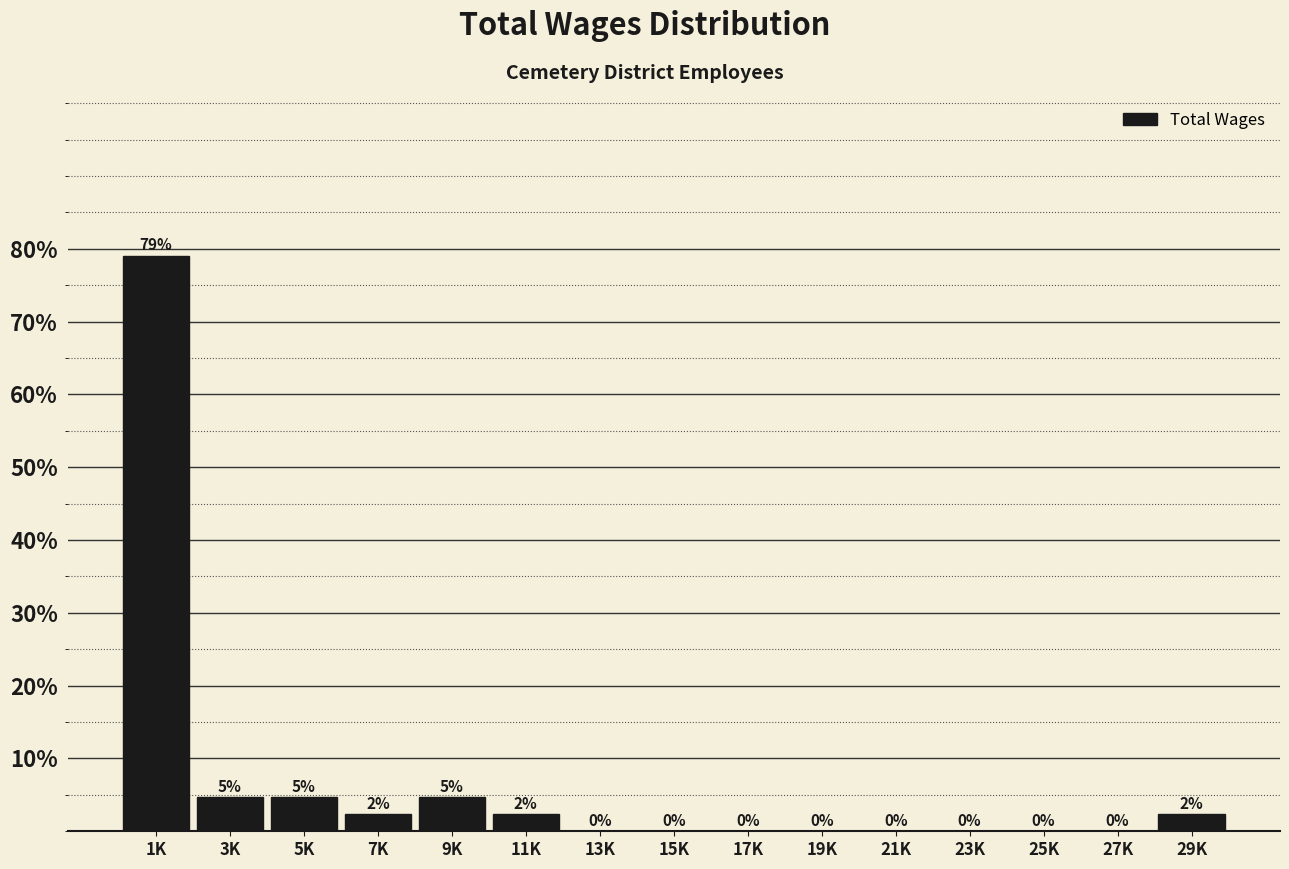

What is the maximum value shown in the chart?

79.1